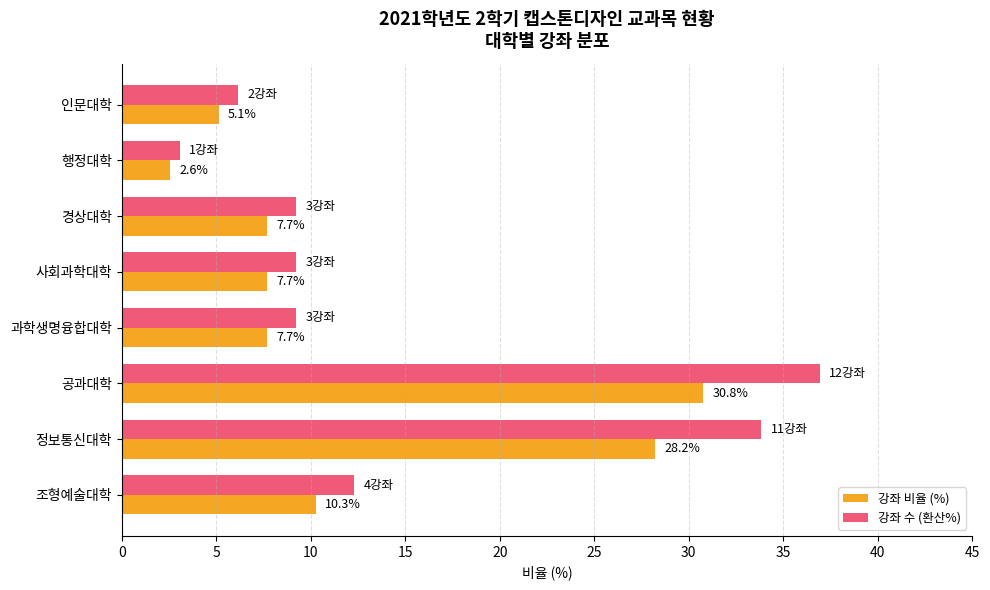

What is the highest value of the 강좌 수 (환산%) series?

36.9